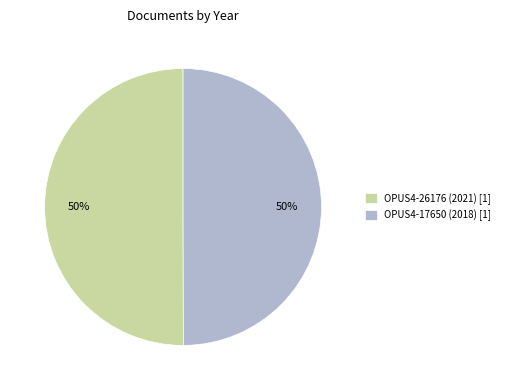

To the nearest percent, what is the combined percentage of OPUS4-26176 (2021) and OPUS4-17650 (2018)?

100%